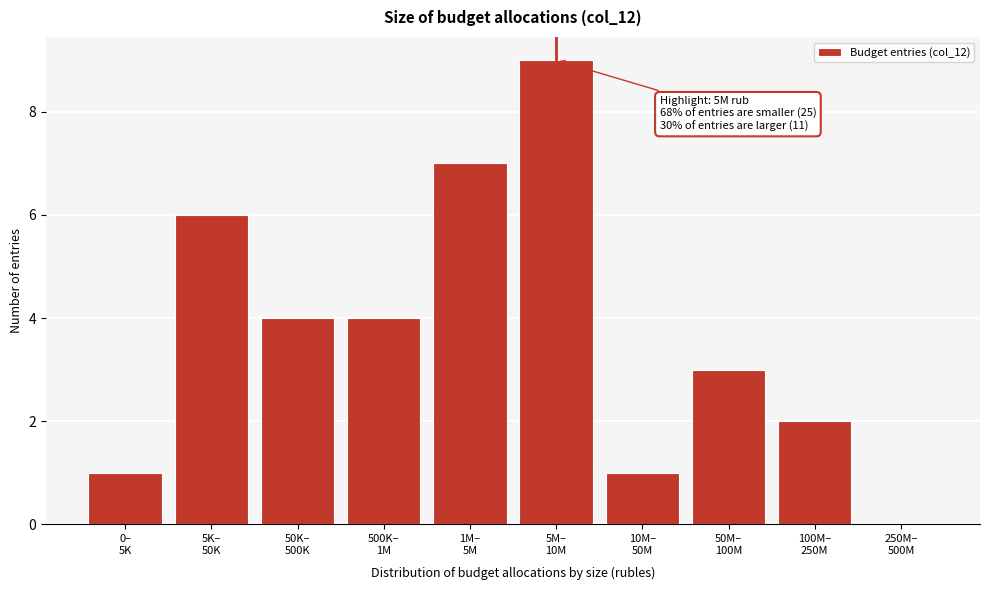

What is the sum of all values?

37